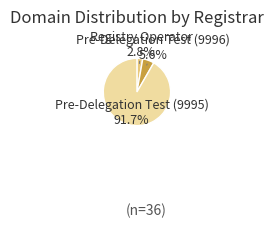

Which has a higher value, Pre-Delegation Test (9996) or Registry Operator?

Pre-Delegation Test (9996)